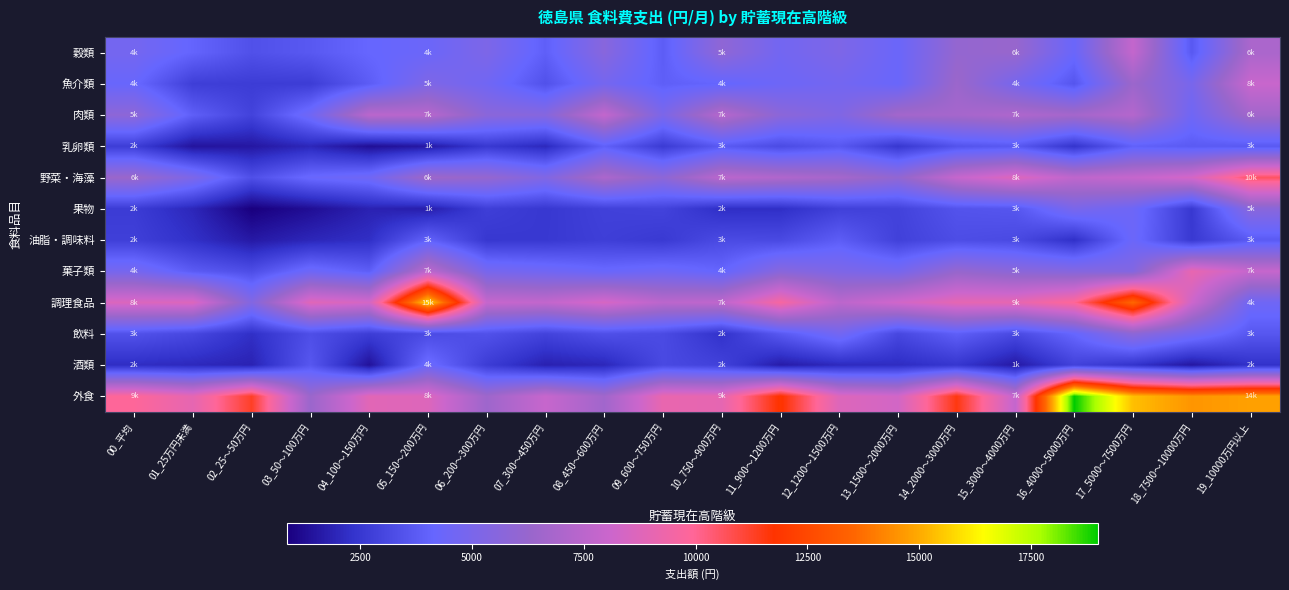

Between 05_150～200万円 and 17_5000～7500万円, which series saw the biggest shift?

外食